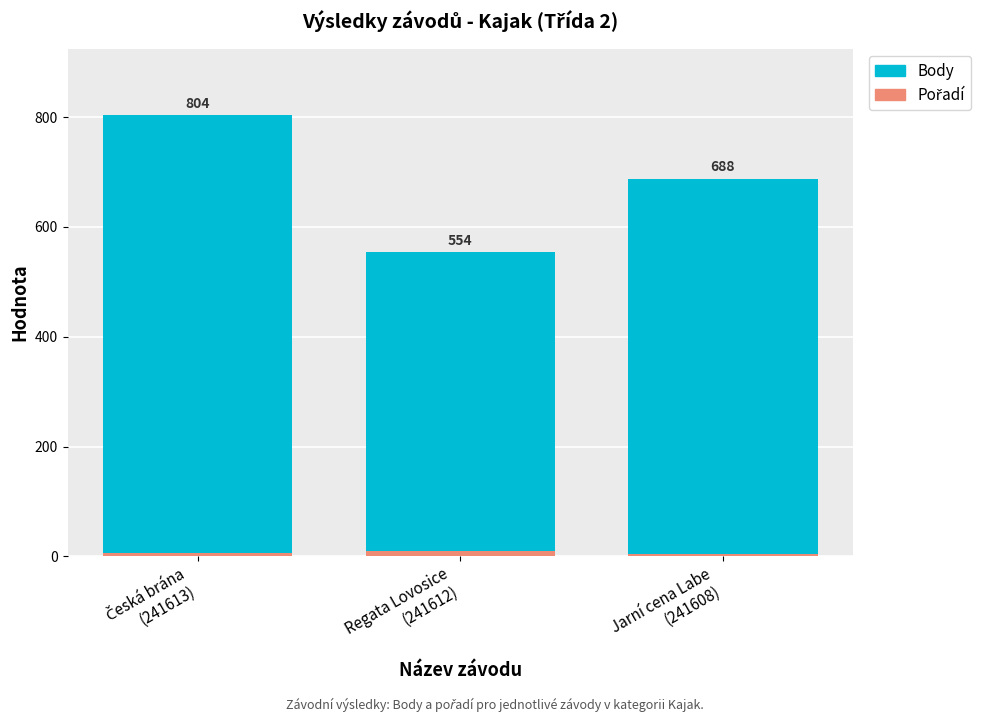

What is the average value of the Pořadí series?

7